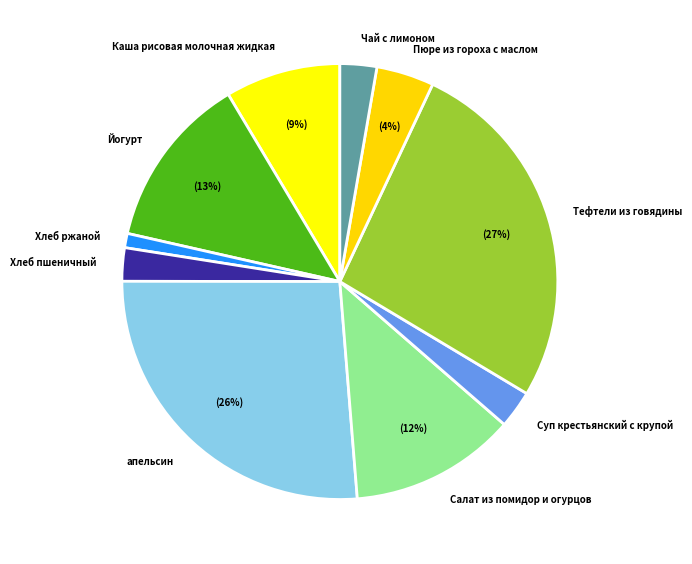

Do Каша рисовая молочная жидкая and Салат из помидор и огурцов together represent more than half of the pie?

No